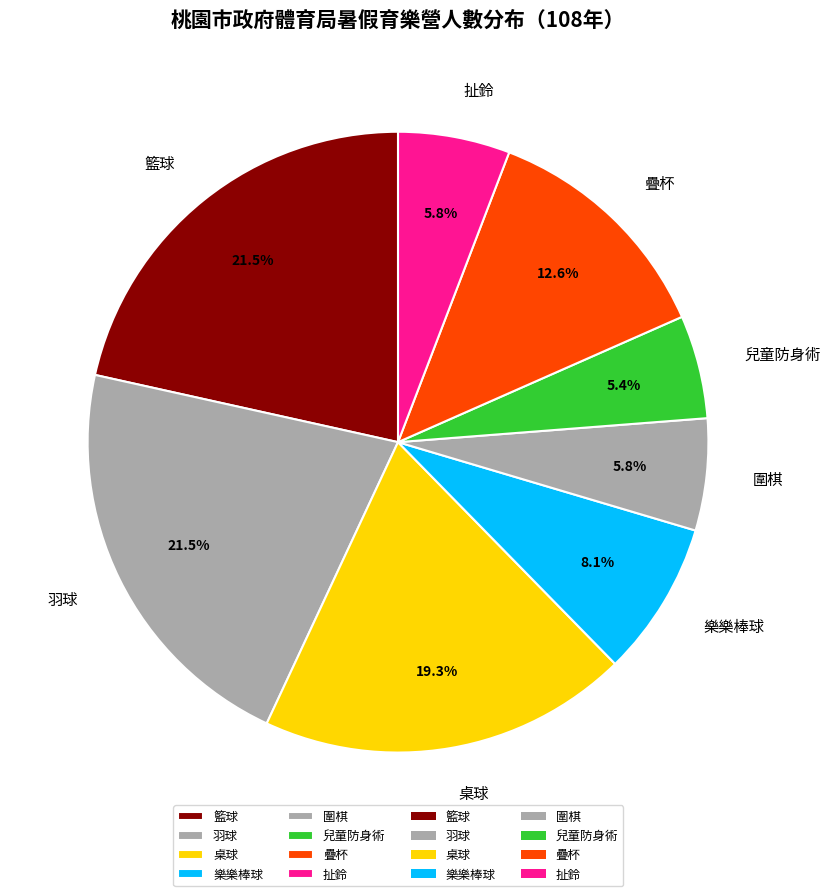

Approximately how many times larger is the value at 兒童防身術 compared to 桌球?

0.3